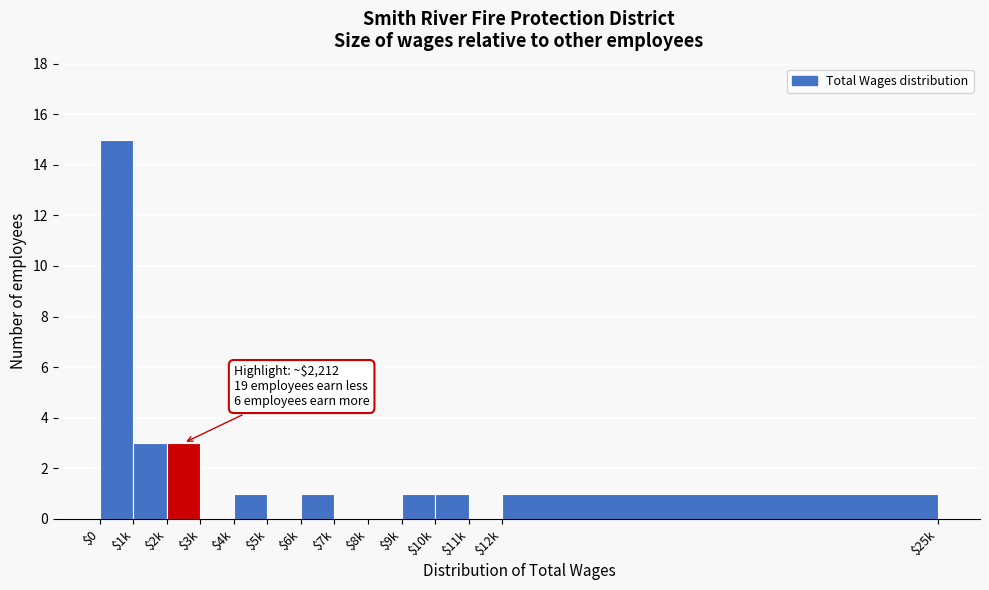

What is the maximum value shown in the chart?

15